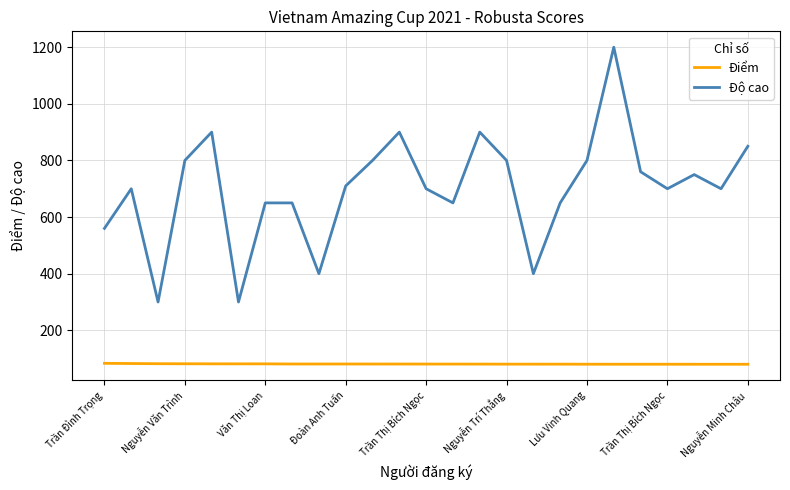

What is the lowest value of the Độ cao series?

300.0